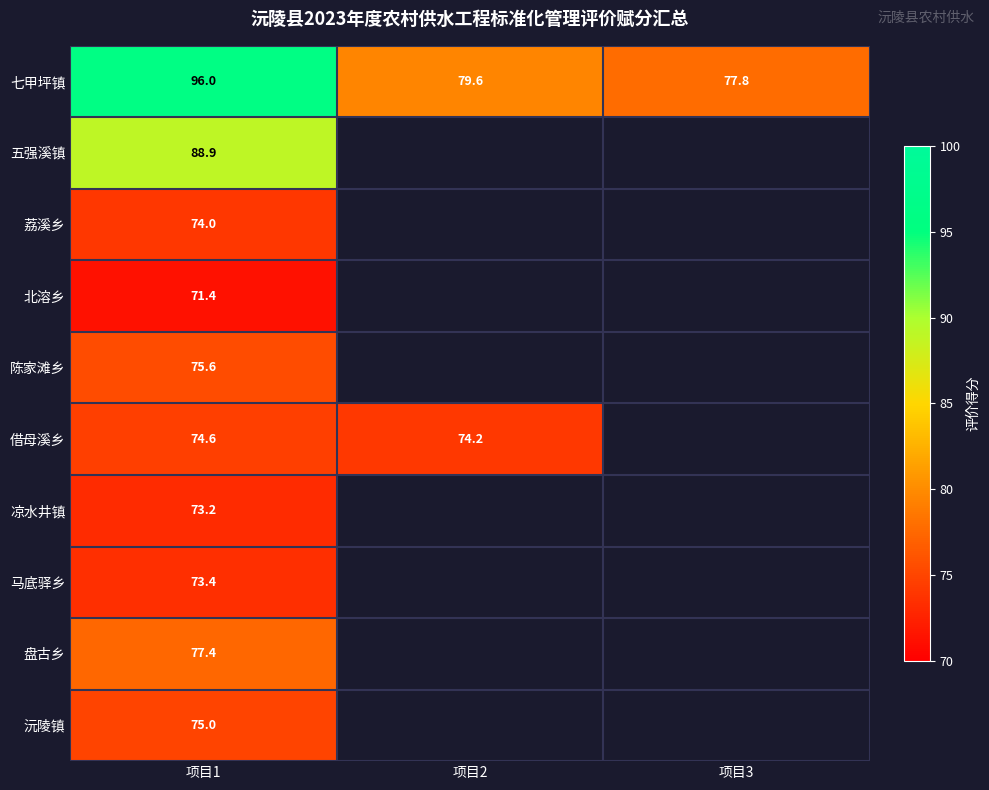

Is the value of 马底驿乡 at 项目1 greater than the value of 荔溪乡 at 项目1?

No